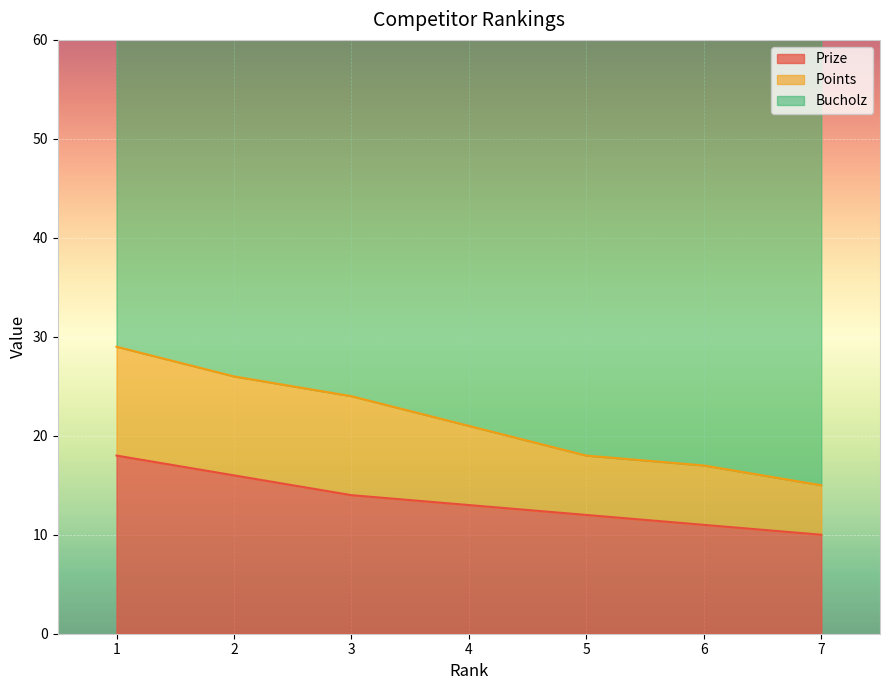

How many lines are shown in the chart?

2